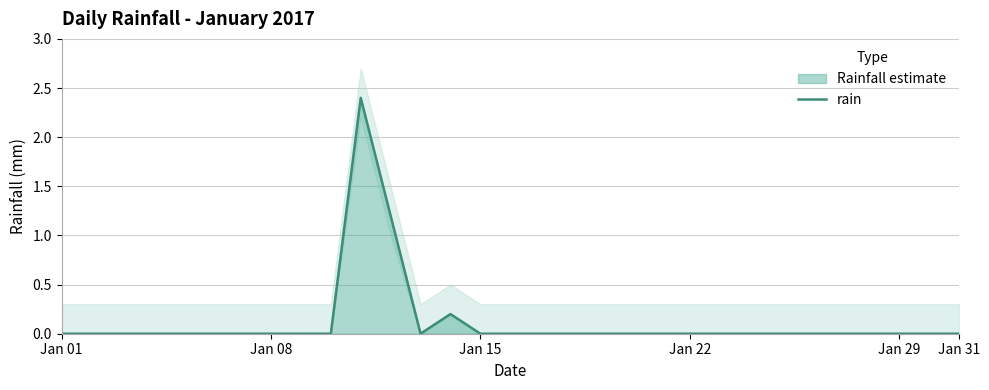

Reading left to right, transcribe all the data shown in this chart.

0.0	0.0	0.0	0.0	0.0	0.0	0.0	0.0	0.0	0.0	2.4	1.2	0.0	0.2	0.0	0.0	0.0	0.0	0.0	0.0	0.0	0.0	0.0	0.0	0.0	0.0	0.0	0.0	0.0	0.0	0.0